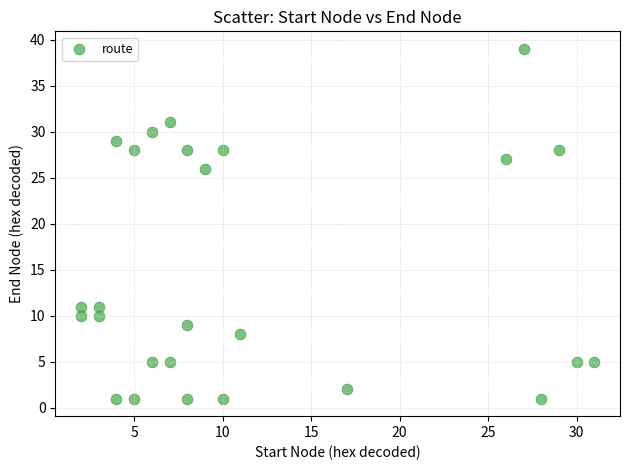

What is the range of X values (max minus min)?

29